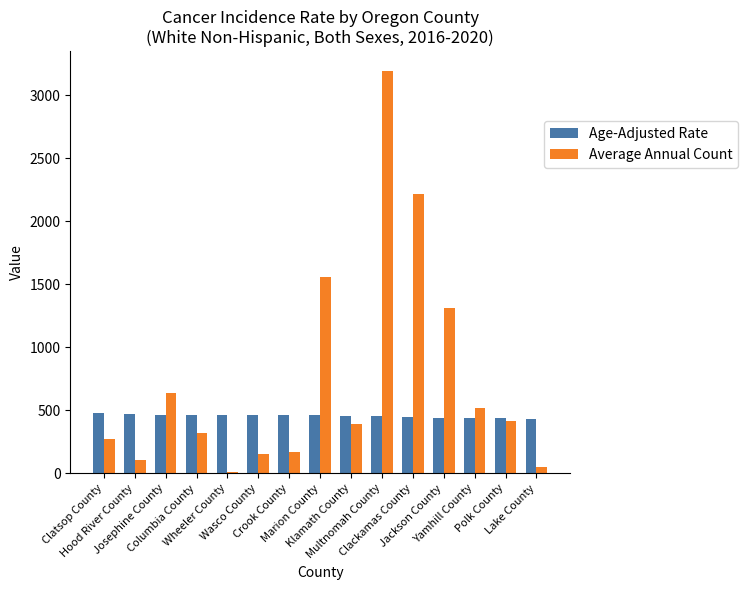

Which category has the highest value across all series?

Multnomah County